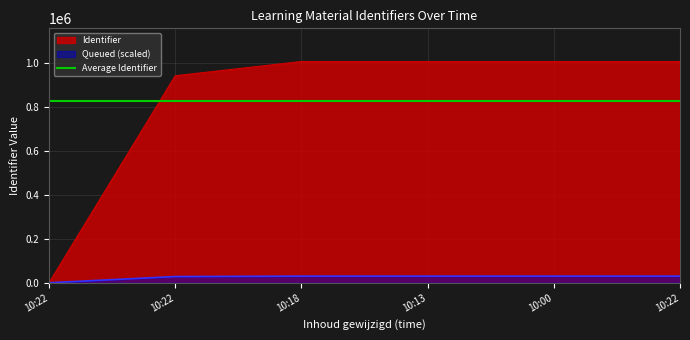

Which category has the highest value across all series?

10:22